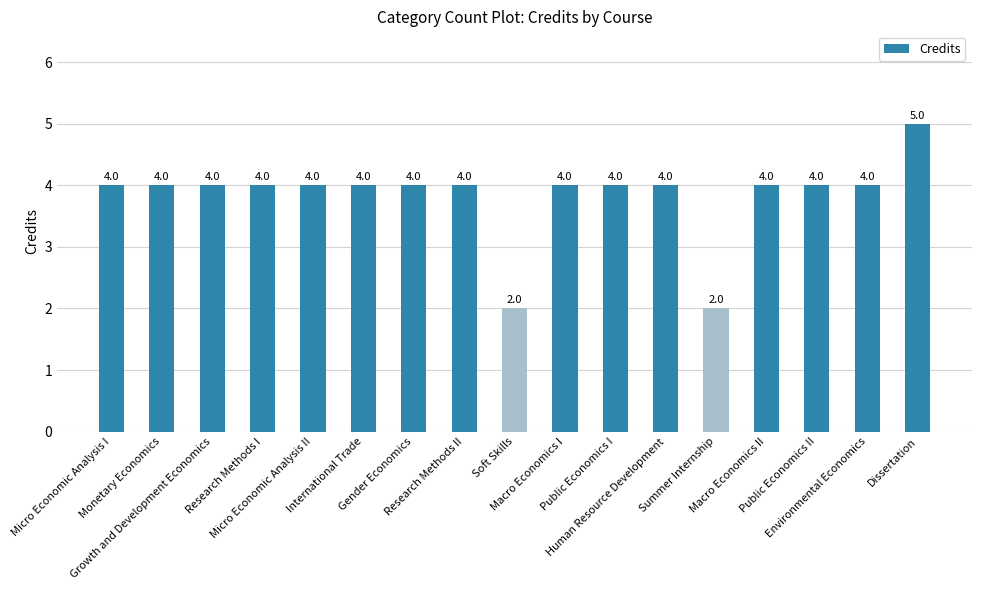

Reading left to right, extract all data points from this chart.

4	4	4	4	4	4	4	4	2	4	4	4	2	4	4	4	5